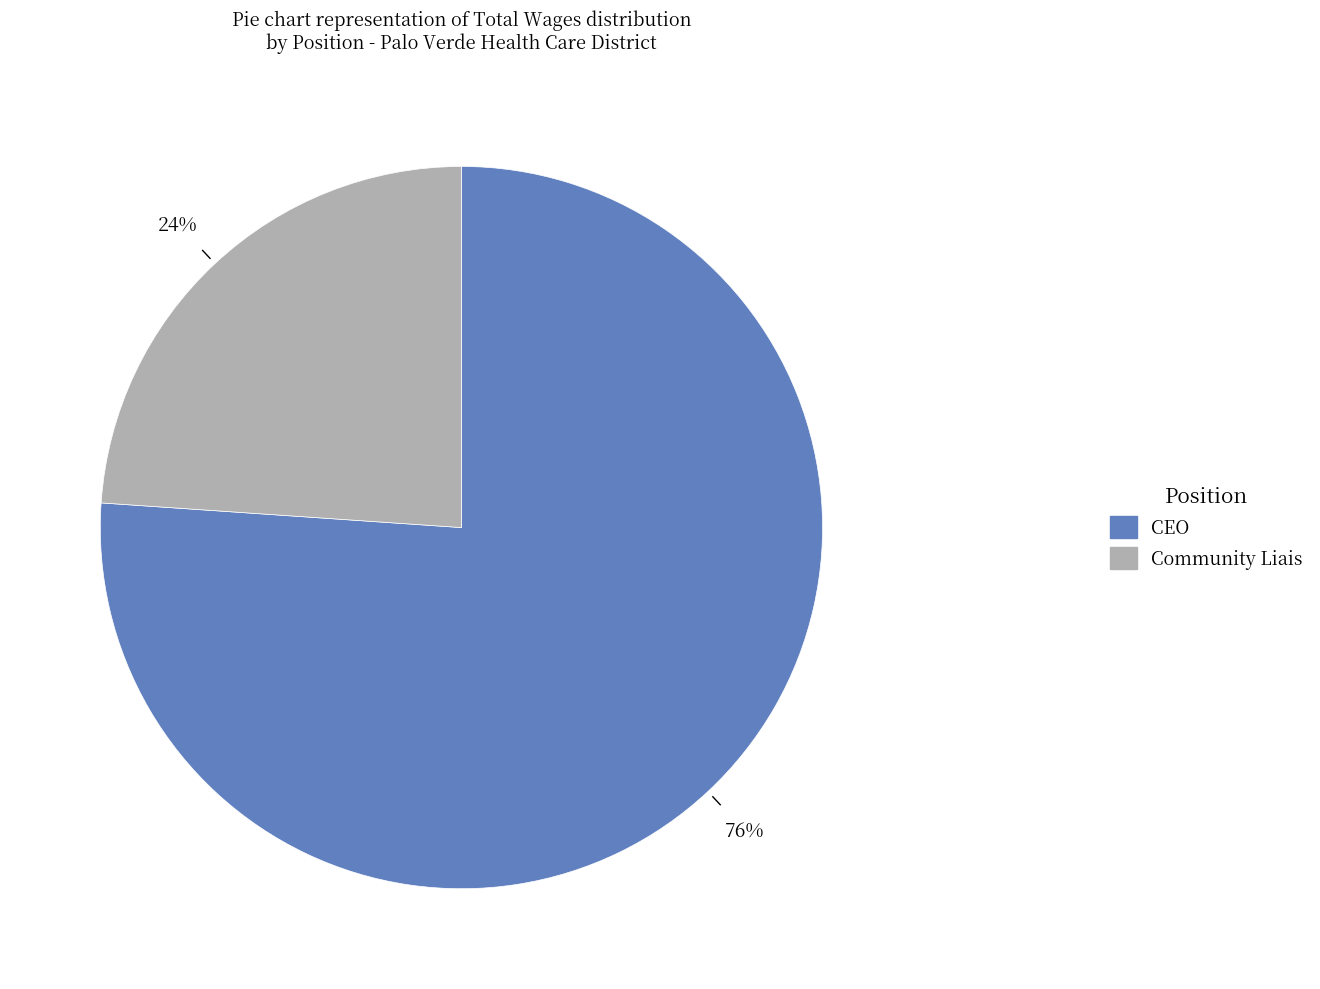

Approximately how many times larger is the value at CEO compared to Community Liais?

3.2